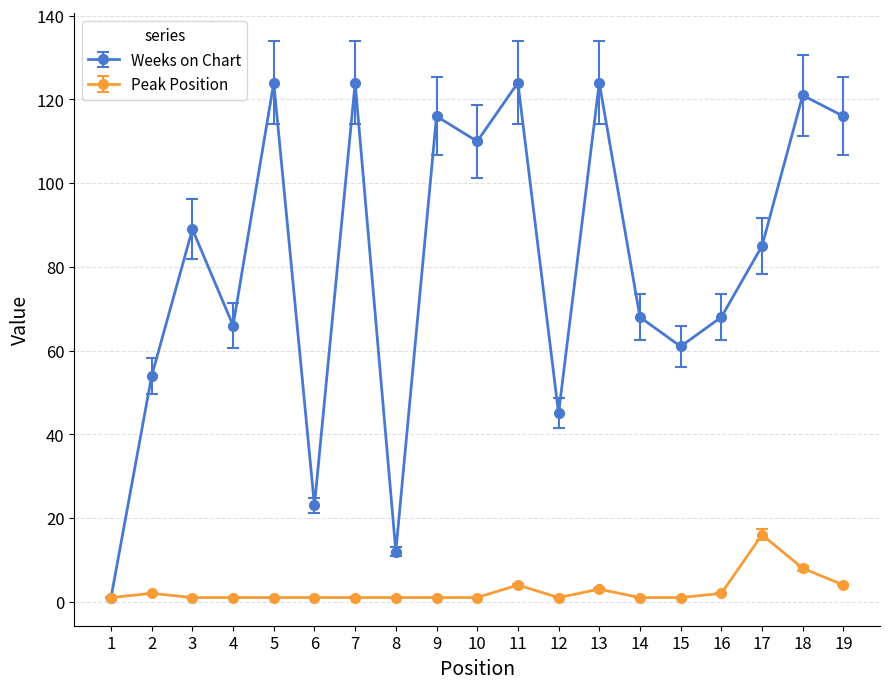

Reading left to right, extract all data points from this chart.

Weeks on Chart: 1	54	89	66	124	23	124	12	116	110	124	45	124	68	61	68	85	121	116
Peak Position: 1	2	1	1	1	1	1	1	1	1	4	1	3	1	1	2	16	8	4